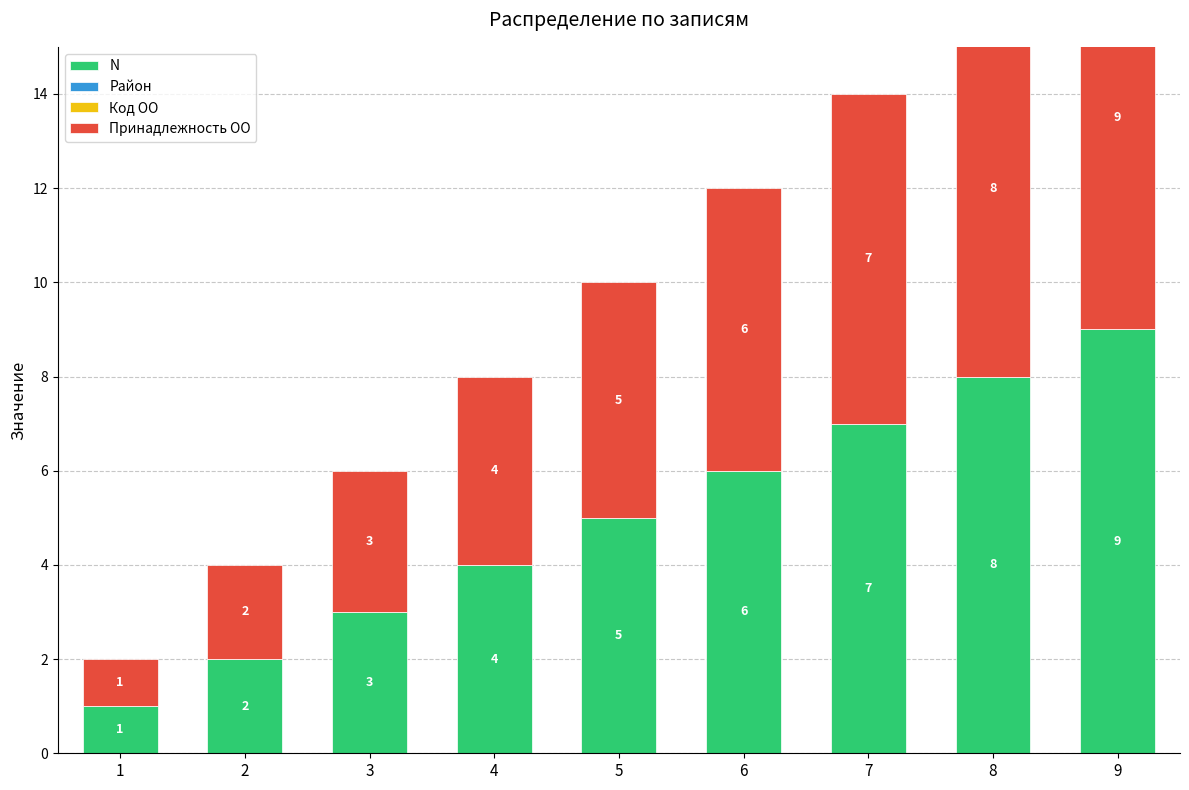

At which label does Район reach its peak?

1